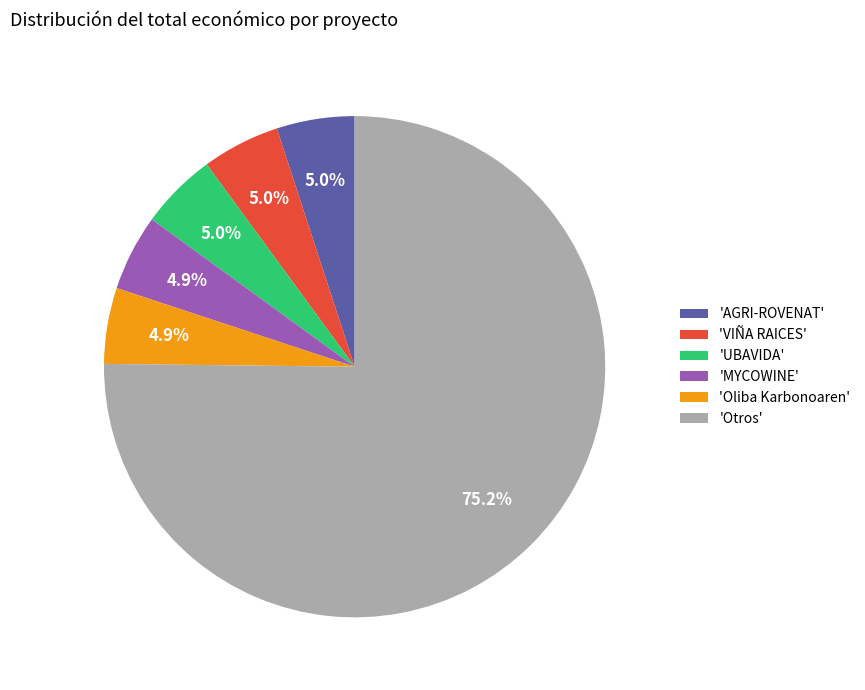

Which category has the biggest portion of the pie?

'Otros'